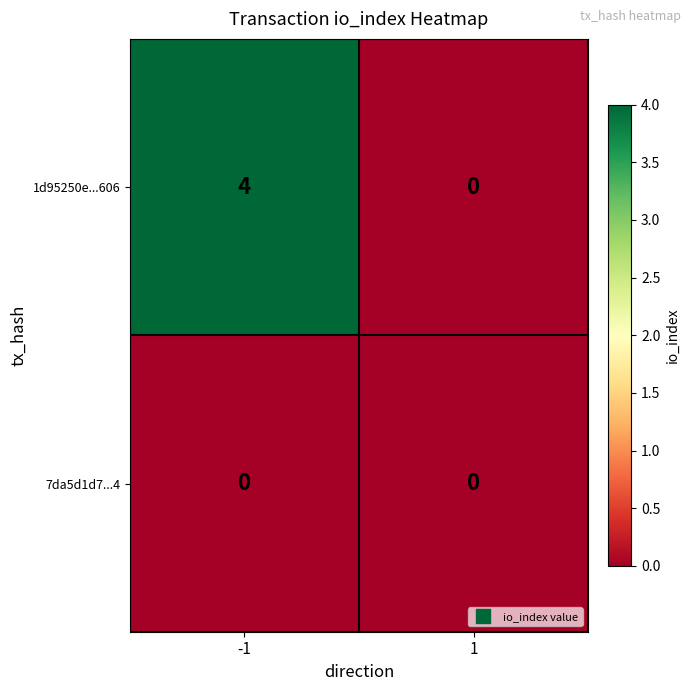

Which series has the widest spread of values?

1d95250e...606